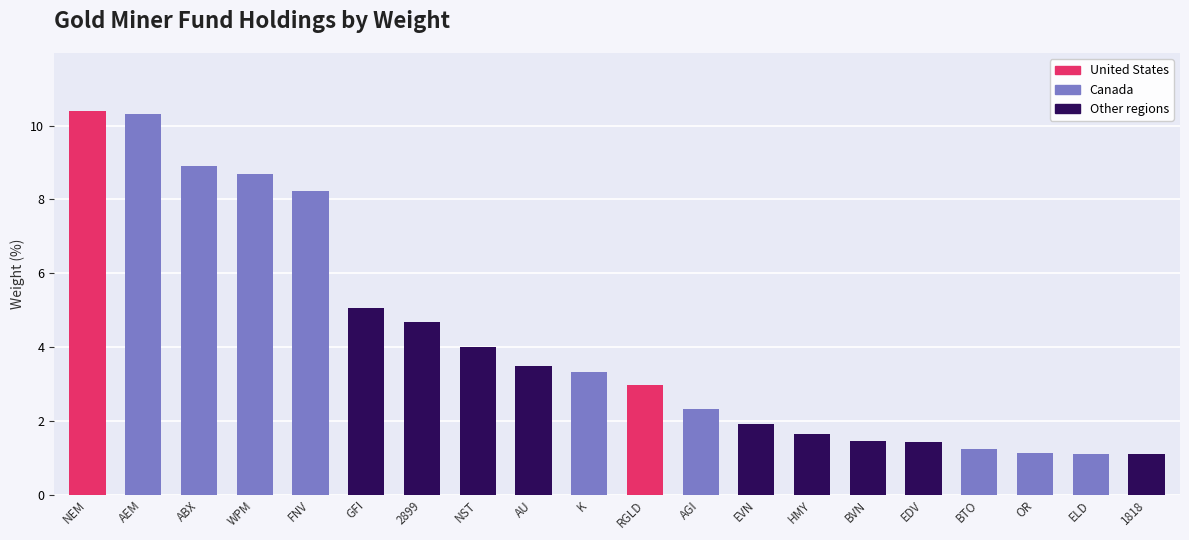

What is the label of the 7th bar from the left?

2899